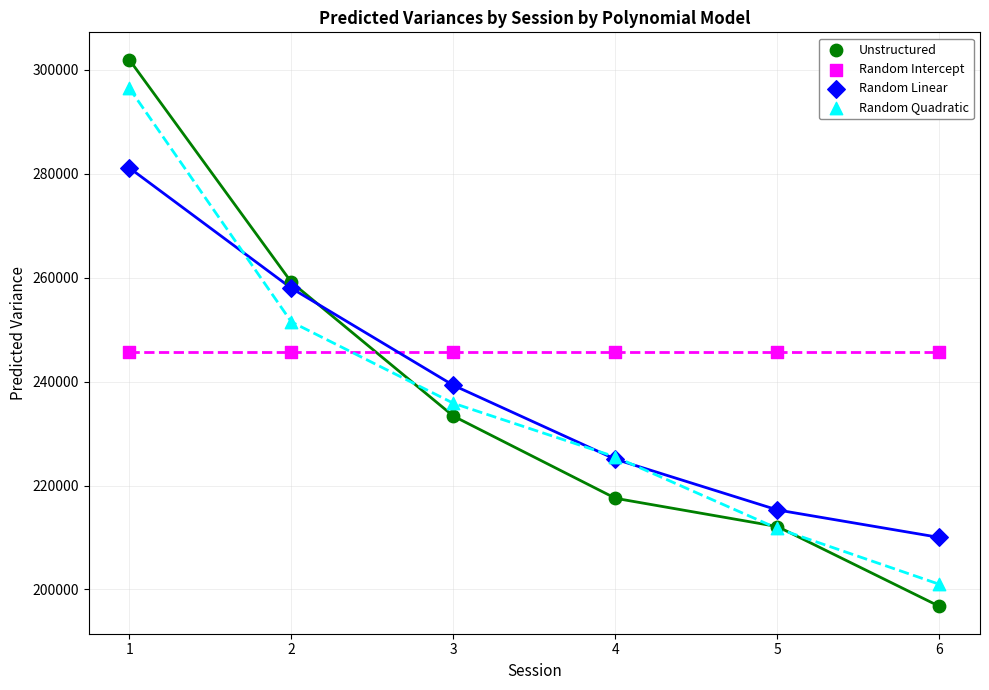

Which series contains the highest Y value?

Unstructured